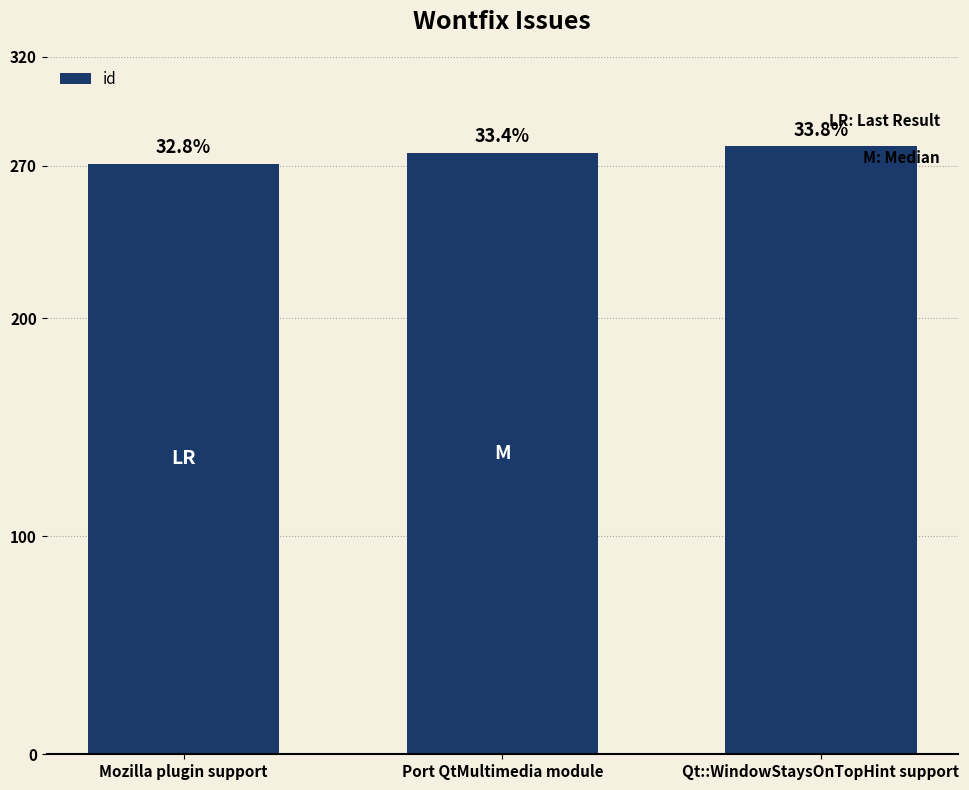

Reading left to right, extract all data points from this chart.

271	276	279